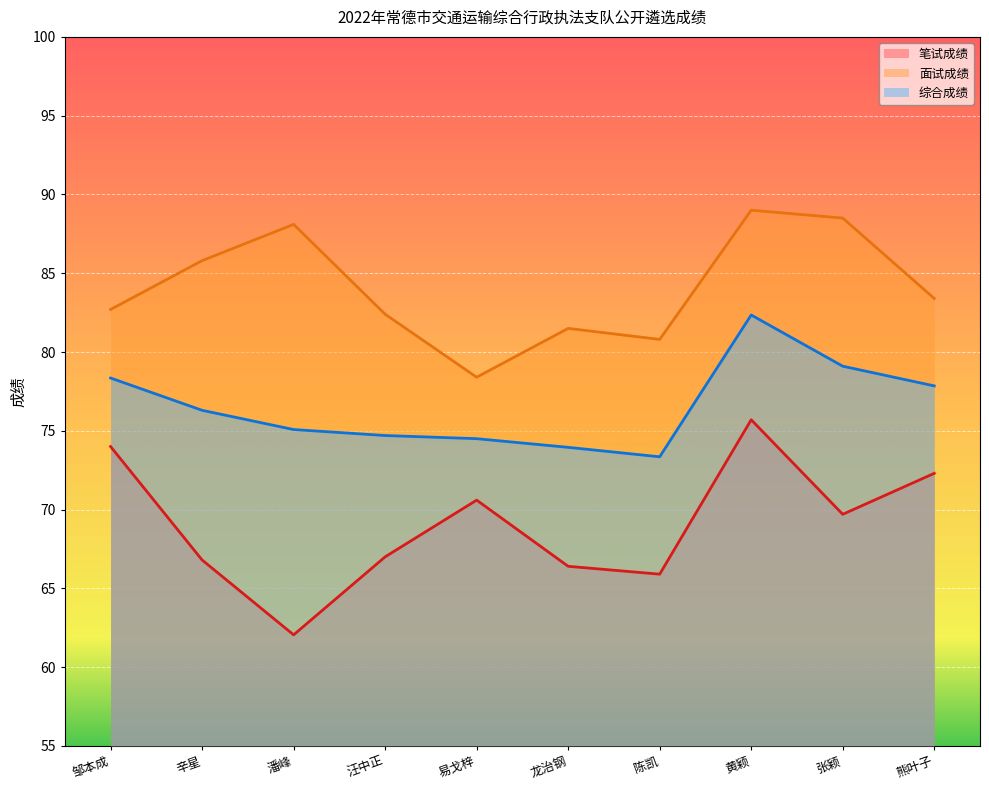

How many data points in 面试成绩 are above 83?

5